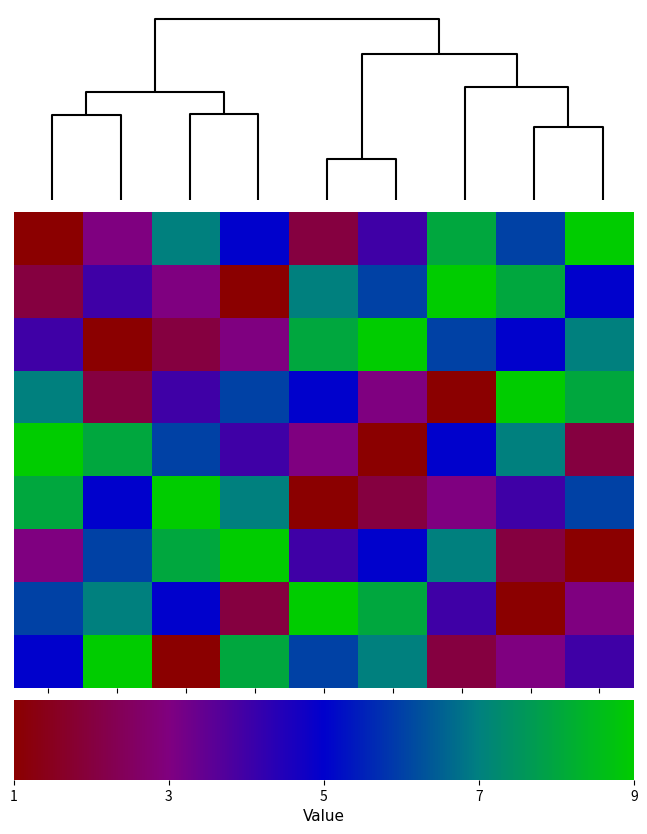

How many distinct data groups are displayed?

9